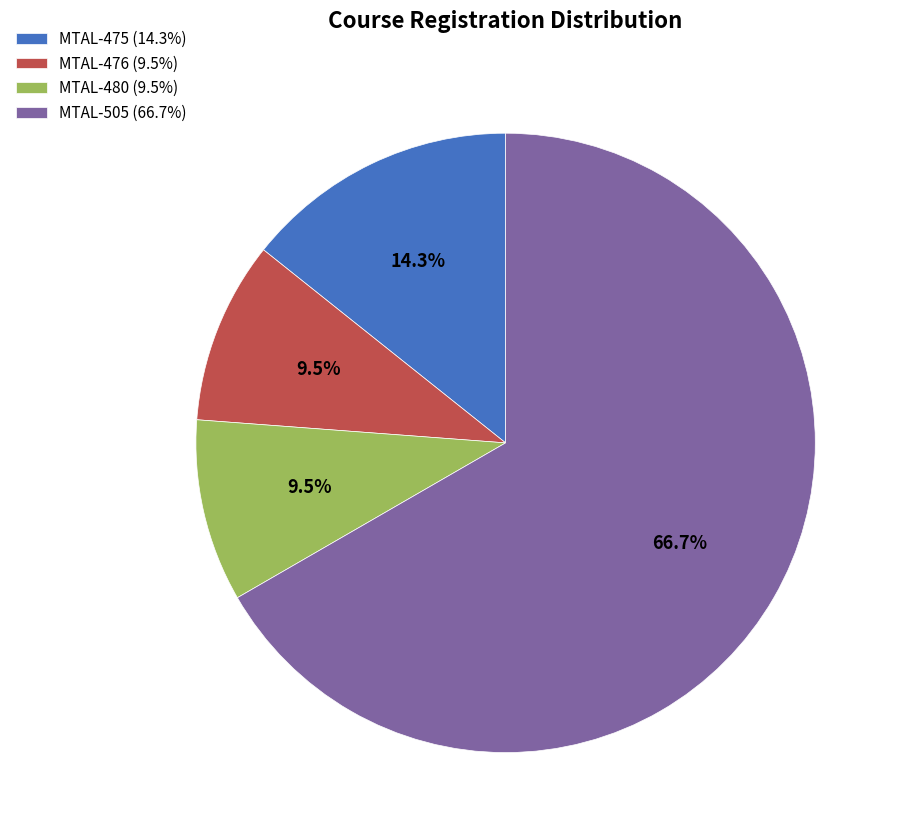

Does MTAL-475 (14.3%) represent more than half of the total?

No